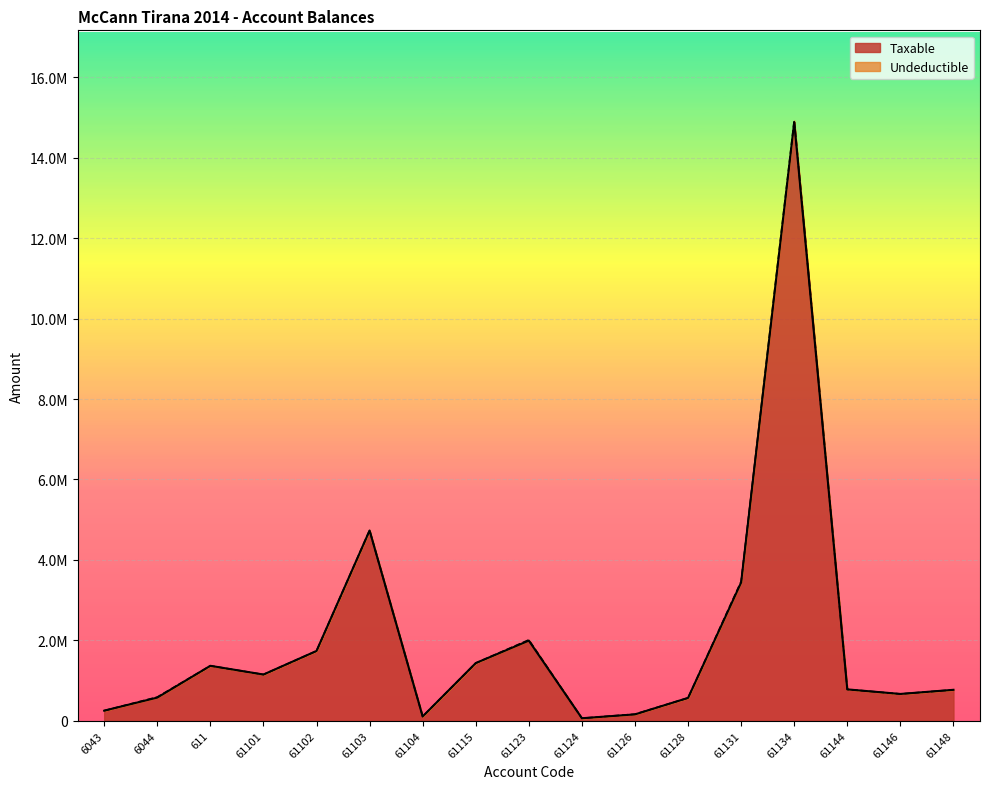

What is the greatest value displayed?

14887859.8